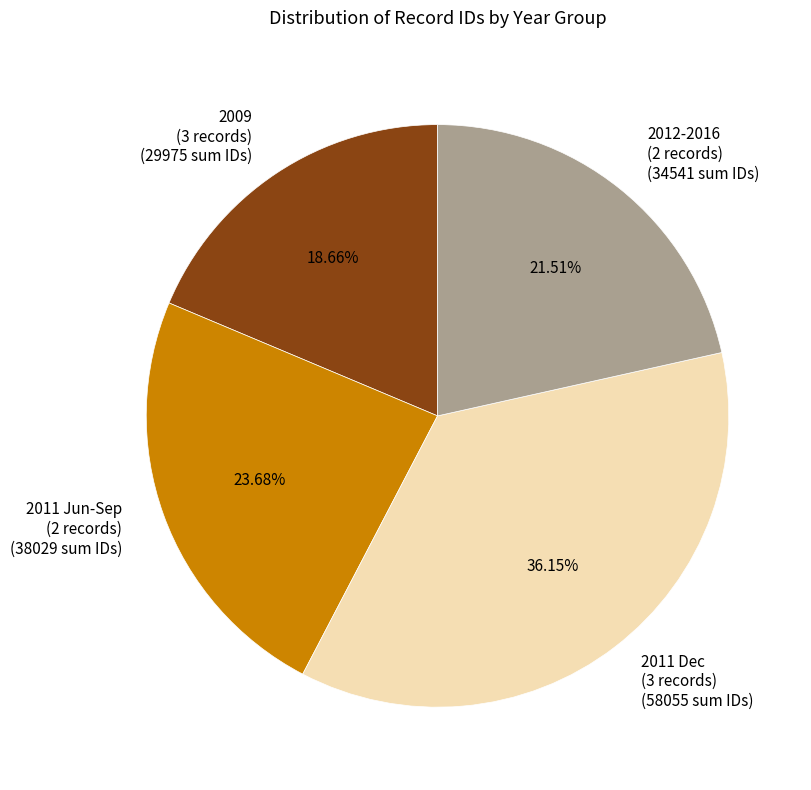

Combined, do 2011 Dec (3 records) (58055 sum IDs) and 2009 (3 records) (29975 sum IDs) account for over 50%?

Yes